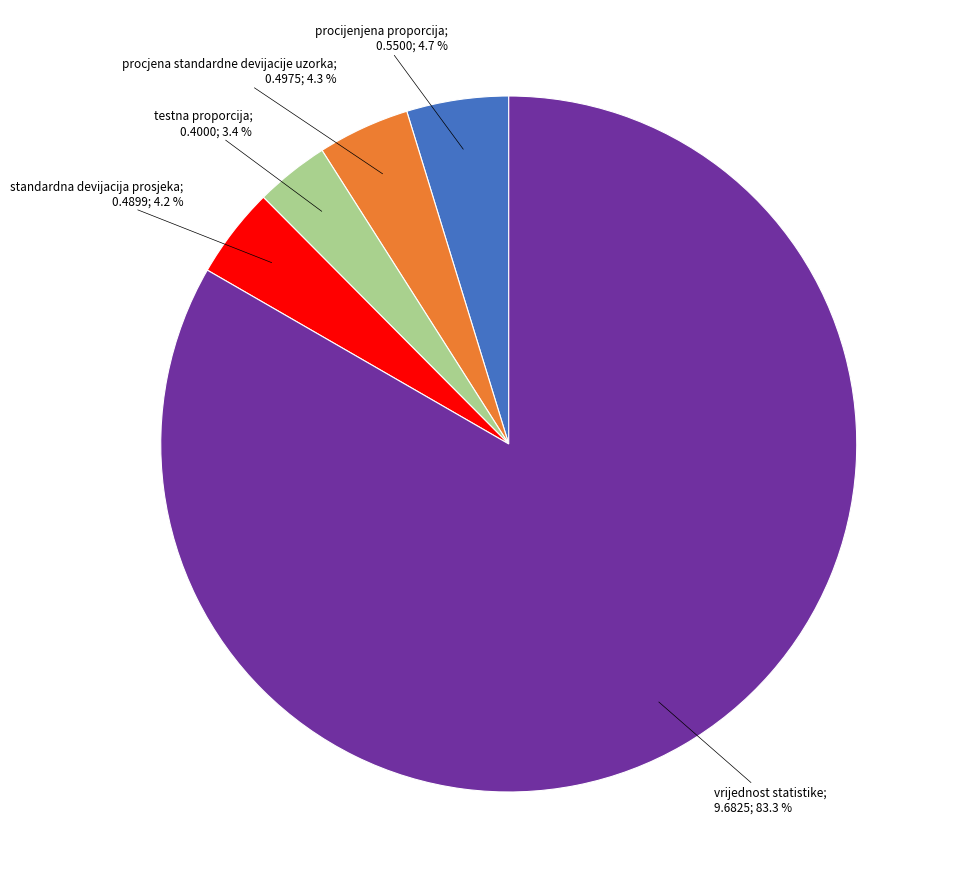

Does any single category account for the majority?

Yes